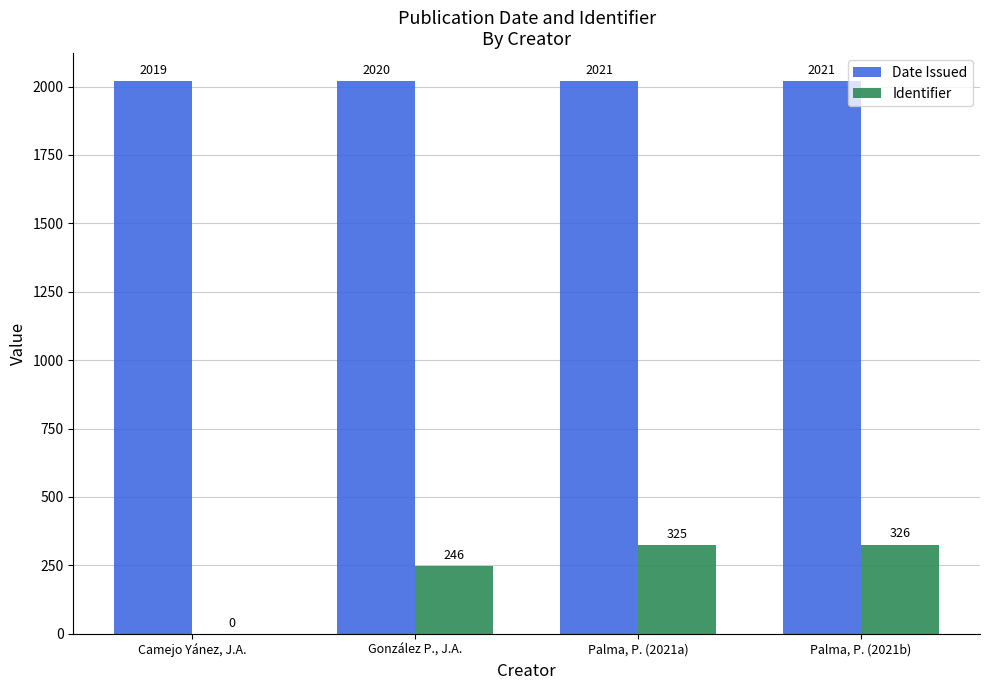

Is the value of Identifier at Camejo Yánez, J.A. greater than the value of Date Issued at Palma, P. (2021a)?

No